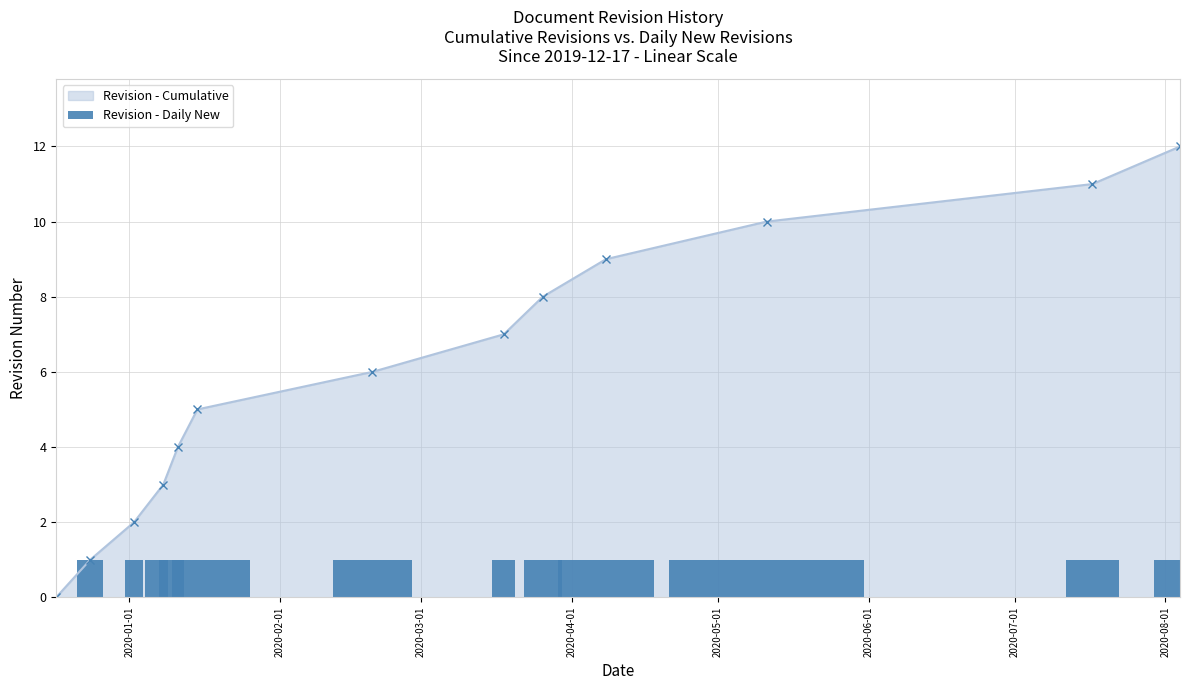

True or false: Revision - Cumulative has more than 0 points higher than both neighbors.

False